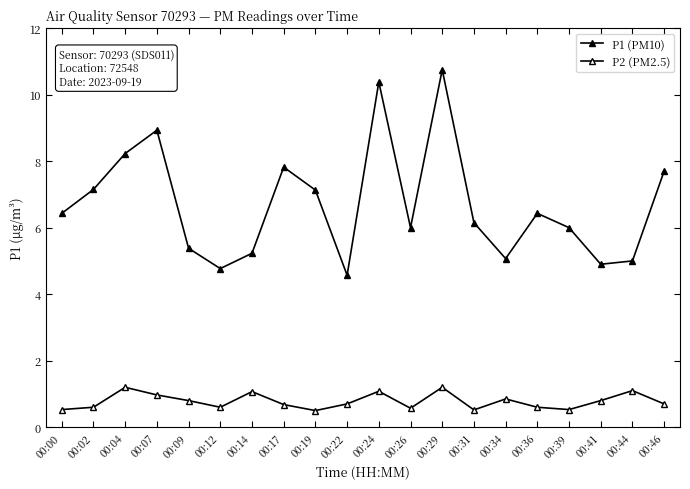

Rank the series at 00:17 from highest to lowest value.

P1 (PM10), P2 (PM2.5)